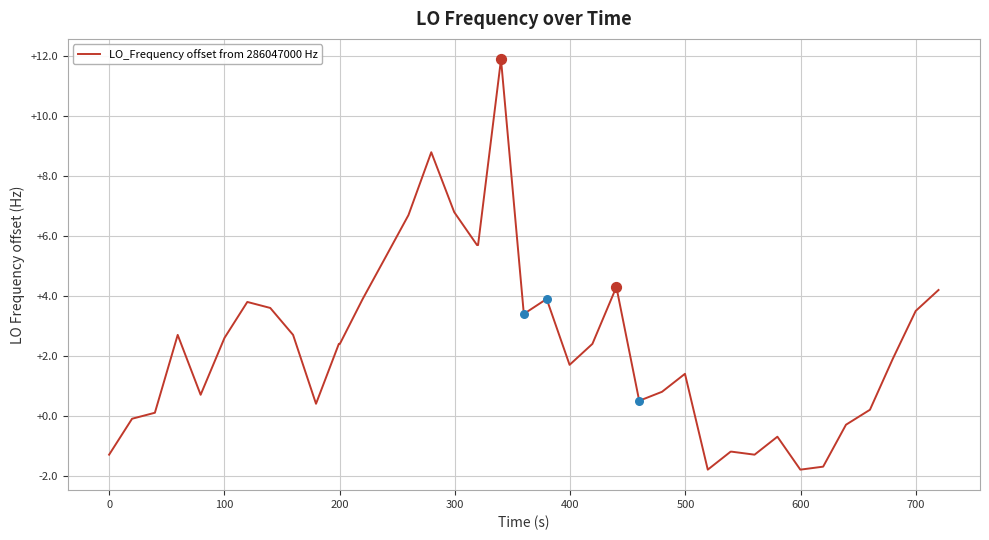

What is the difference between the maximum and minimum values?

13.7